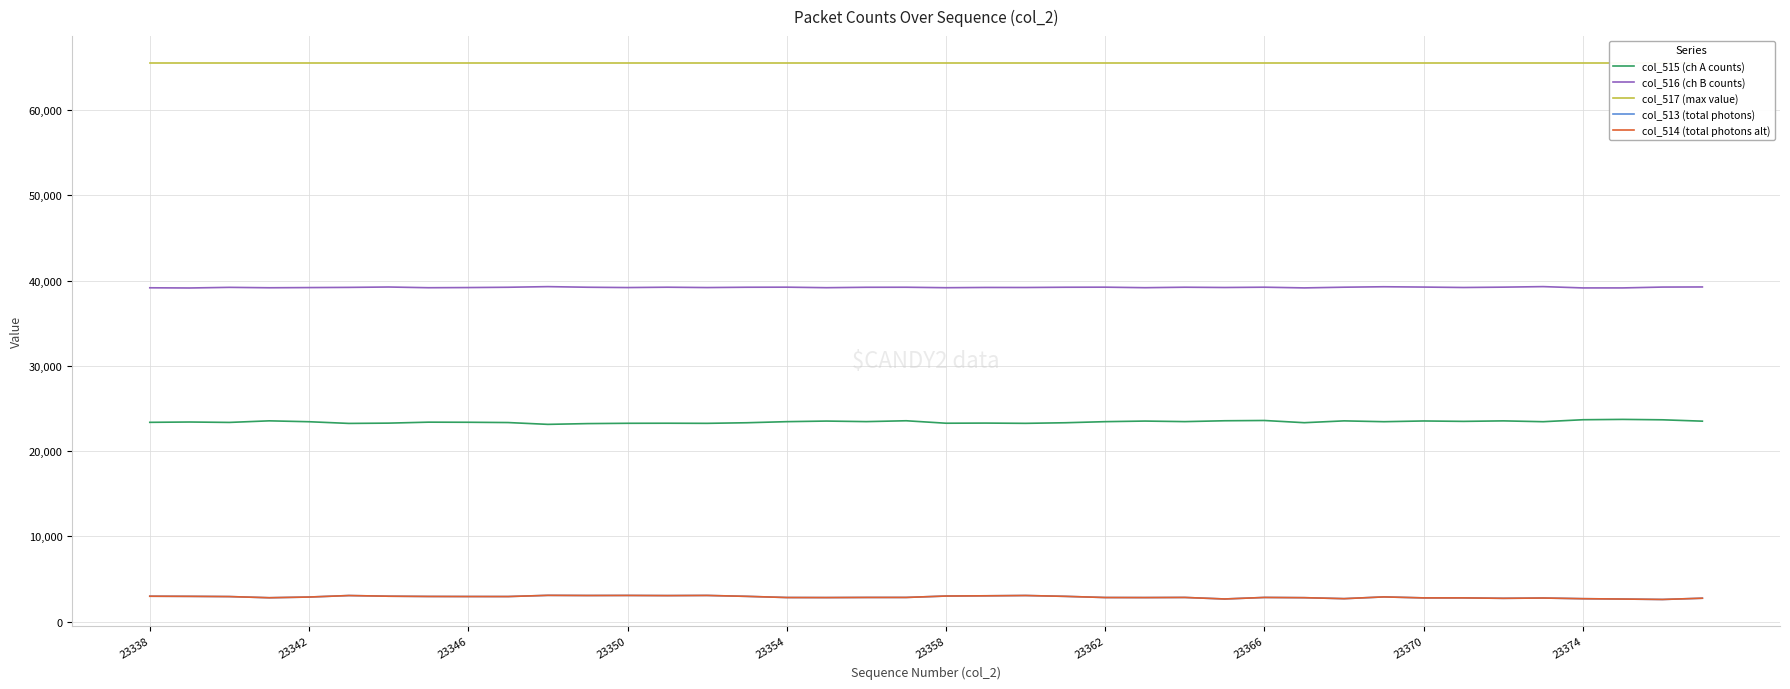

True or false: col_514 (total photons alt) and col_516 (ch B counts) intersect in this chart.

False